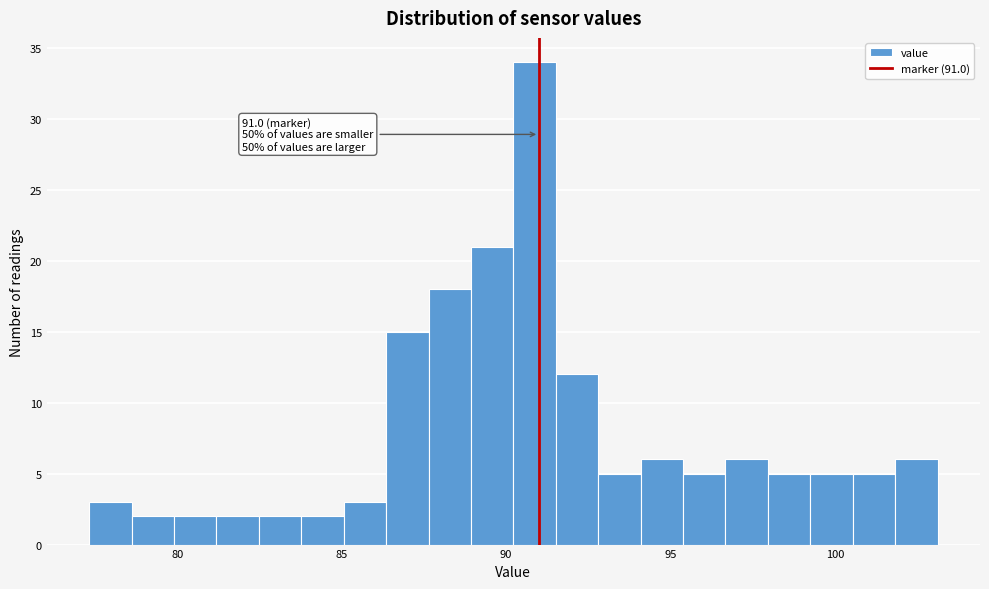

Read against the x-axis, roughly where is the centre of the tallest bar?

91.0